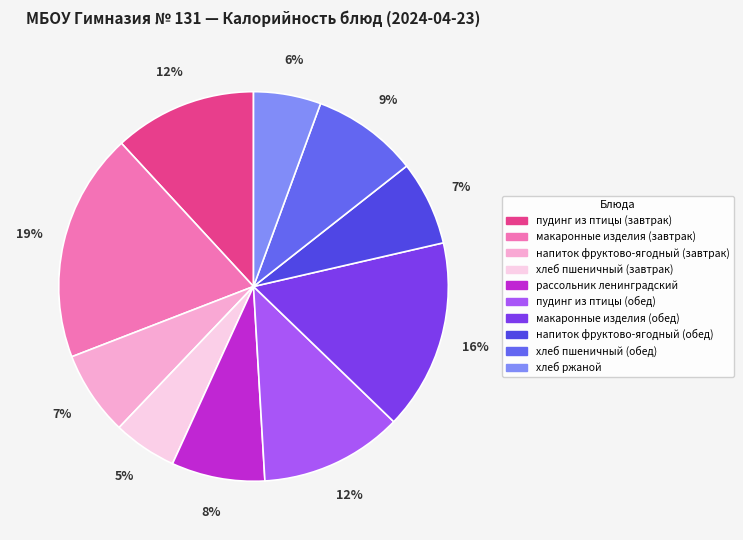

How many slices are in this pie chart?

10